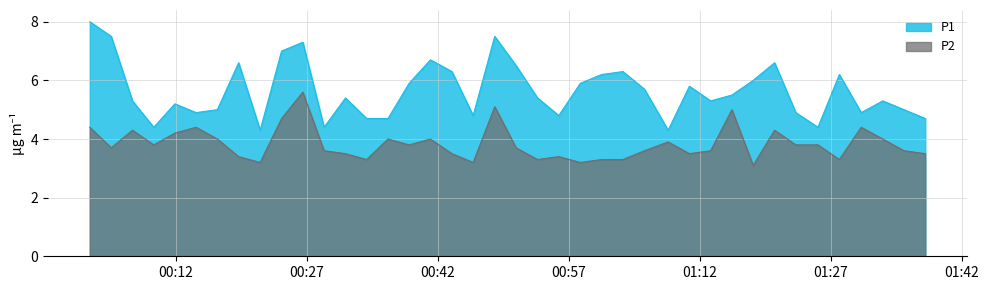

The P1 series shows 6.5 at 2023-08-01T00:50:59. True or false?

True